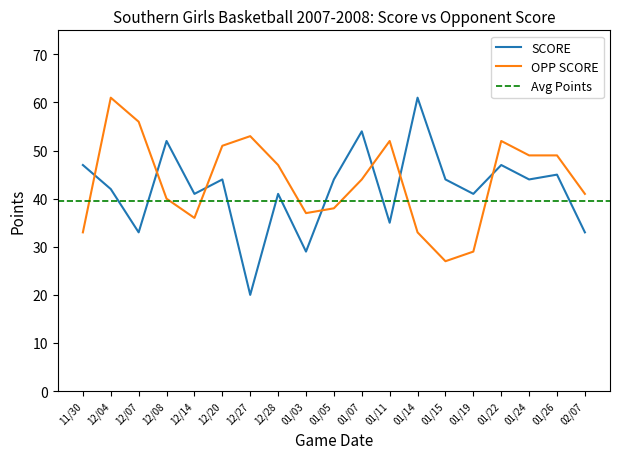

Between 02/07 and 01/15, which is larger?

01/15